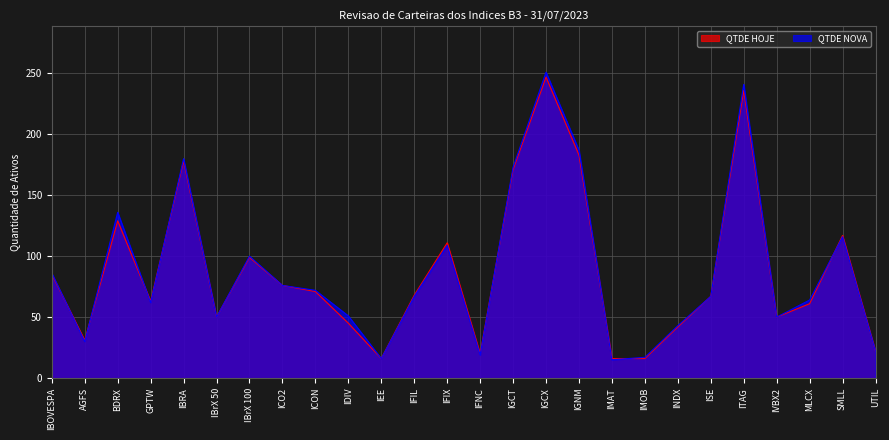

The QTDE NOVA series shows 168 at IFIX. True or false?

False